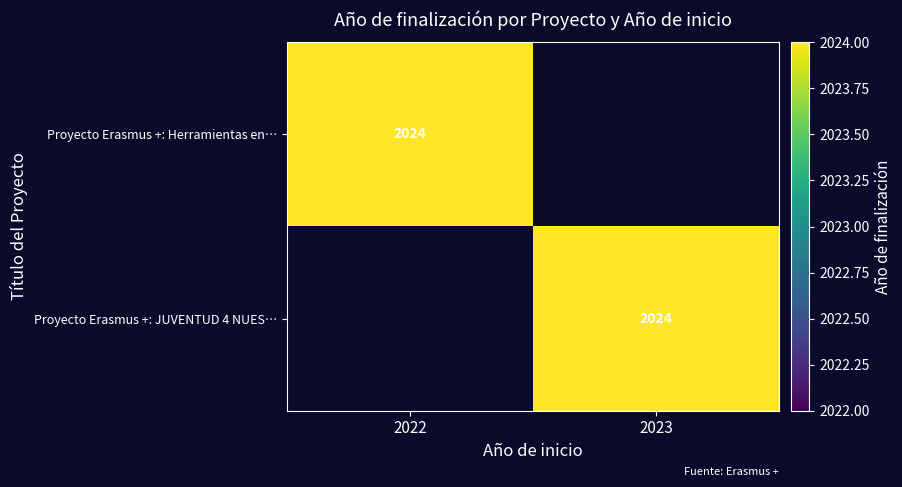

True or false: Proyecto Erasmus +: Herramientas en… has a value of 2024 at 2022.

True